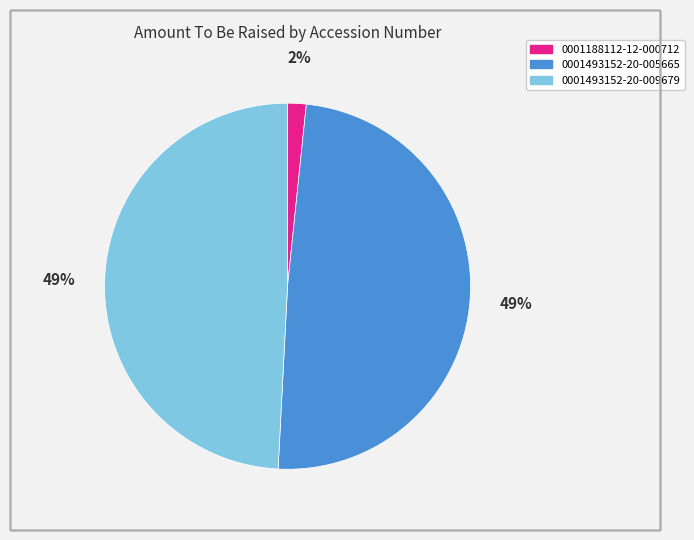

Is the sum of 0001188112-12-000712 and 0001493152-20-005665 greater than half?

Yes